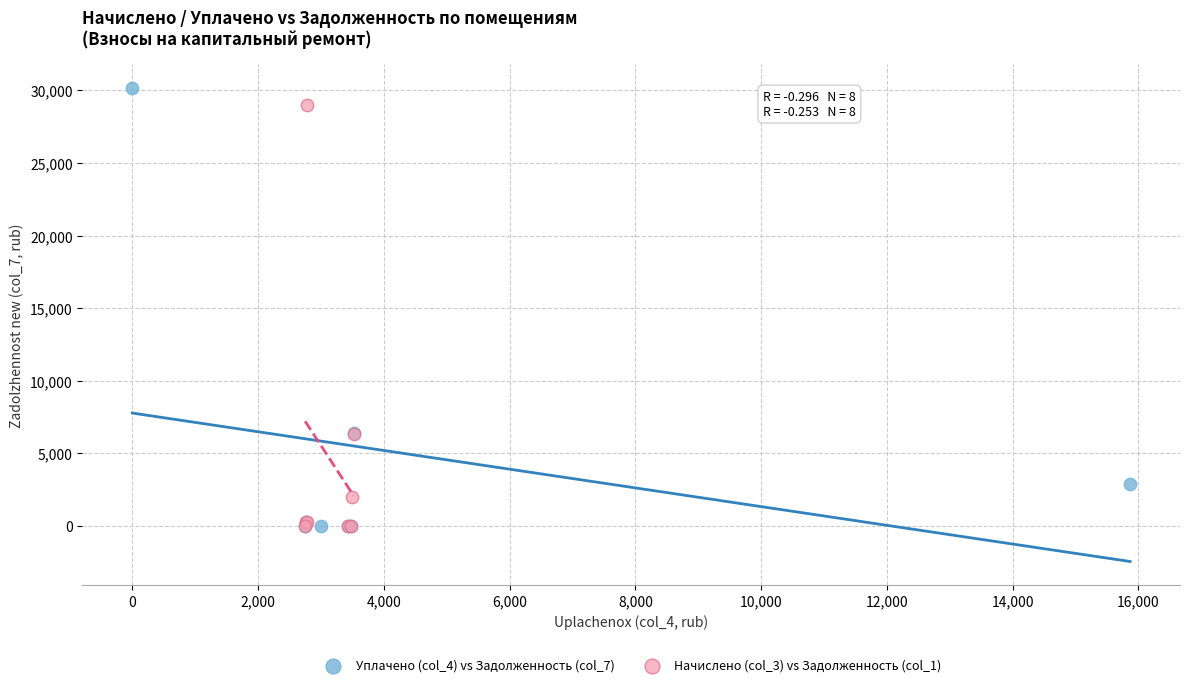

What are all the series names shown in the legend?

Уплачено (col_4) vs Задолженность (col_7), Начислено (col_3) vs Задолженность (col_1)